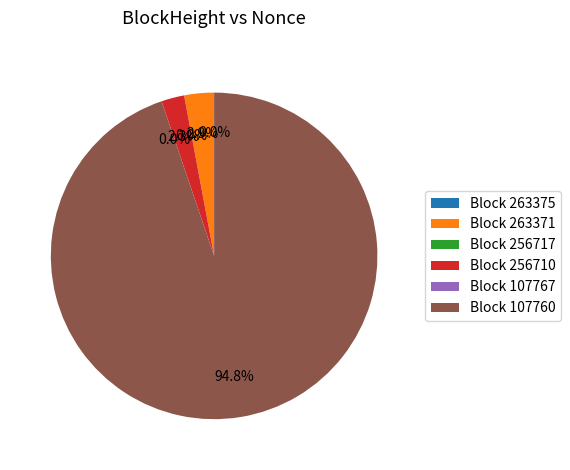

Does 107767 represent more than half of the total?

No